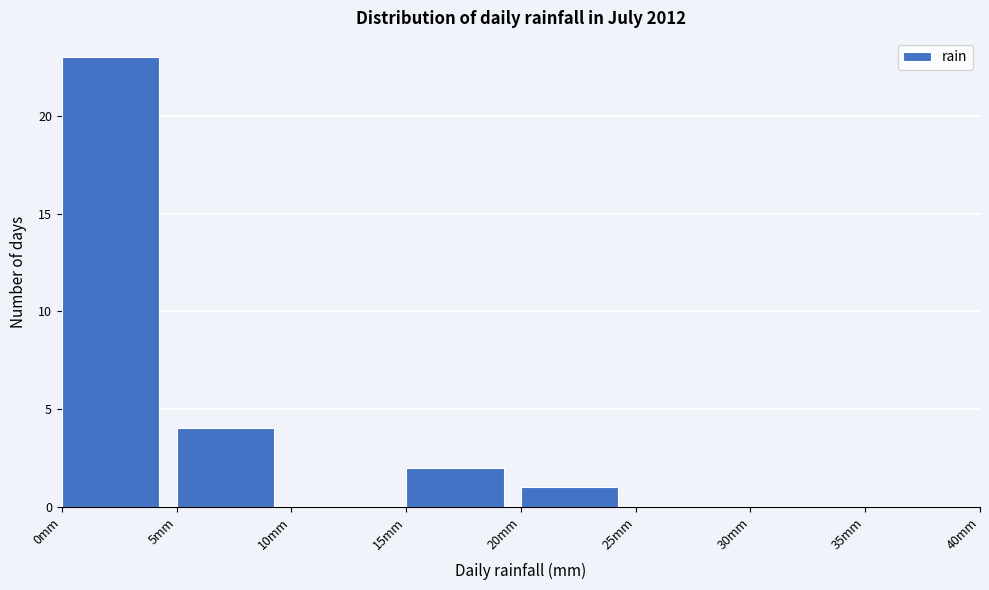

Which range on the x-axis has the tallest bar?

0 to 5